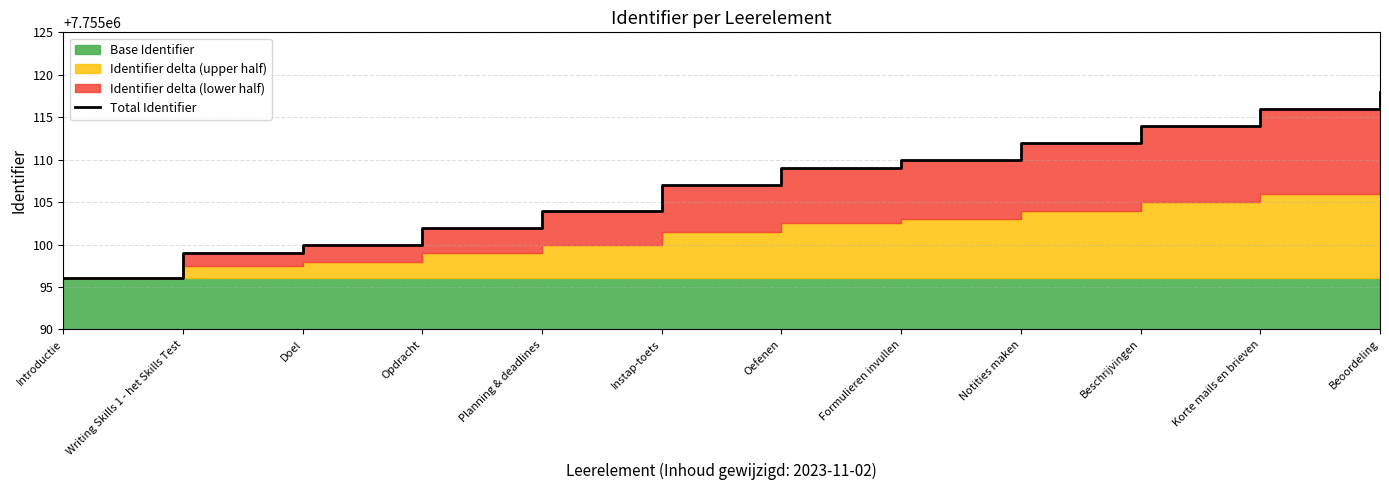

True or false: there are more than 2 points higher than both neighbors.

False